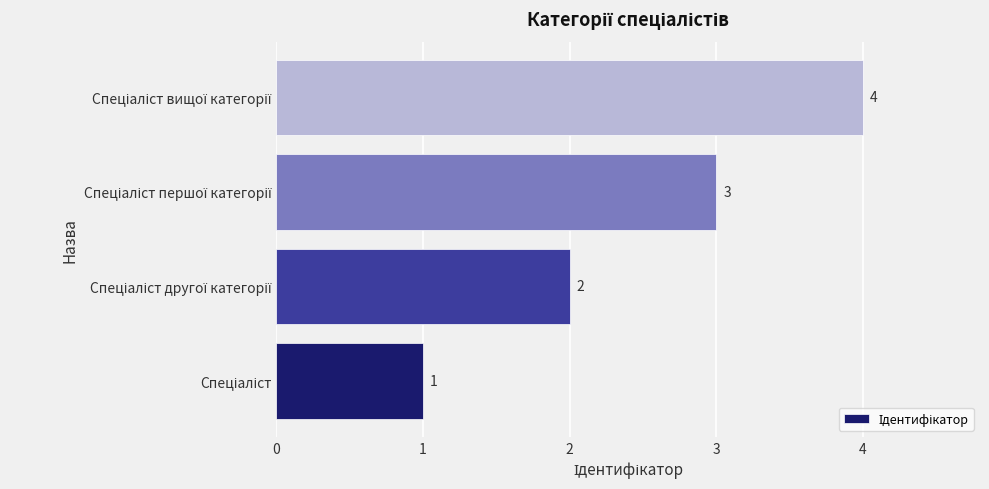

What is the difference between the second highest and minimum values?

2